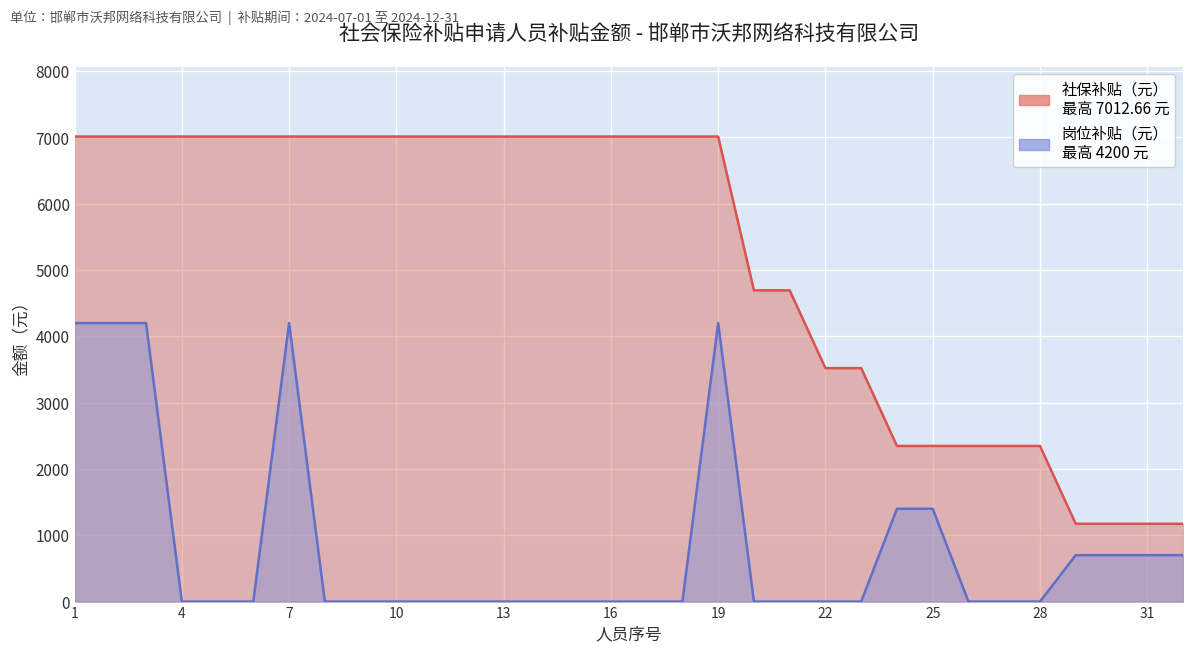

At which category does the chart reach its minimum across all series?

4